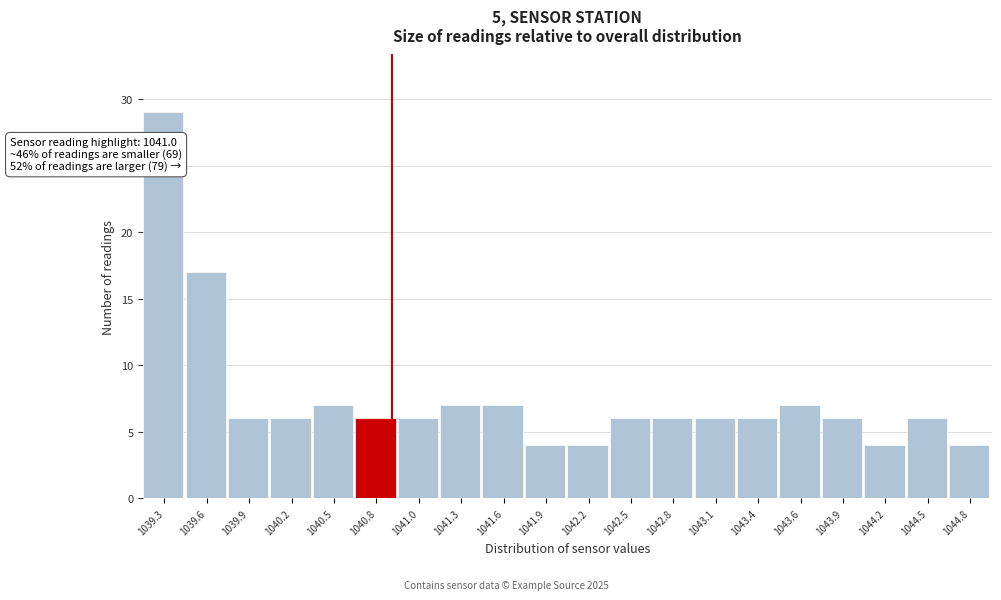

Reading left to right, extract all data points from this chart.

1039.3=29	1039.6=17	1039.9=6	1040.2=6	1040.5=7	1040.8=6	1041.0=6	1041.3=7	1041.6=7	1041.9=4	1042.2=4	1042.5=6	1042.8=6	1043.1=6	1043.4=6	1043.6=7	1043.9=6	1044.2=4	1044.5=6	1044.8=4